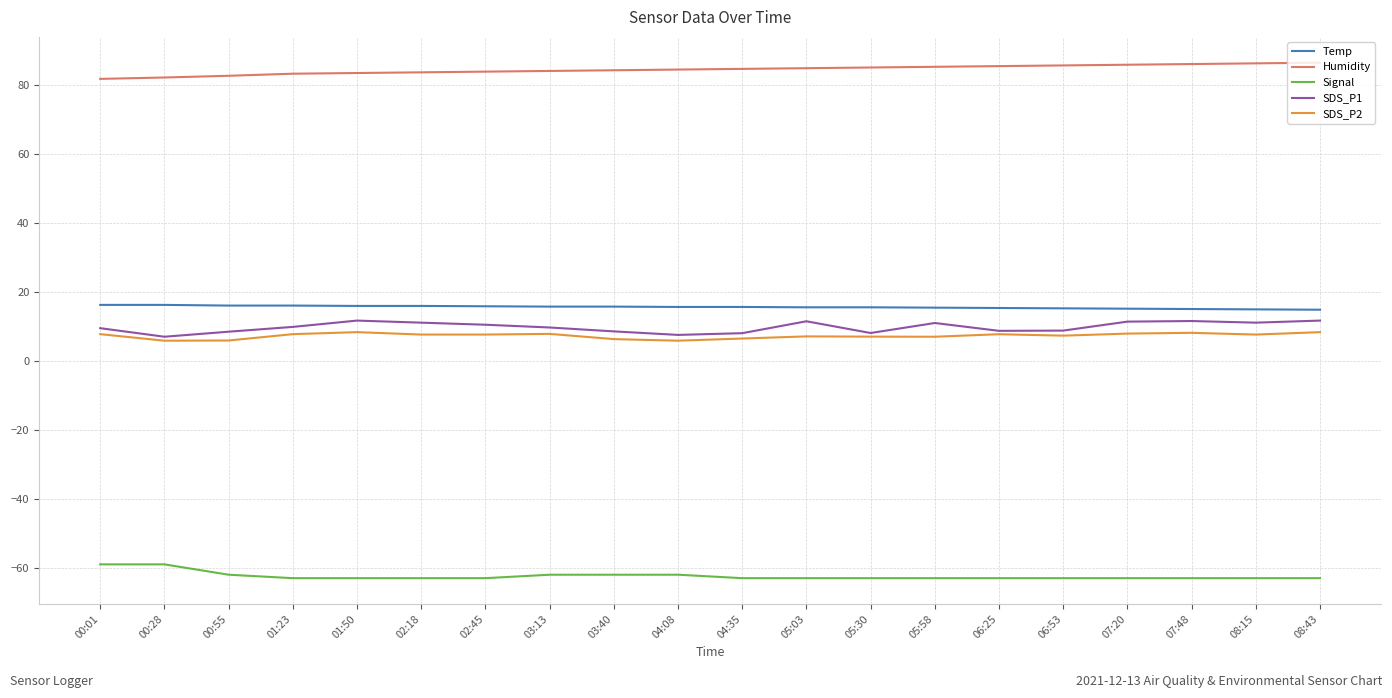

What is the smallest value displayed?

-63.0